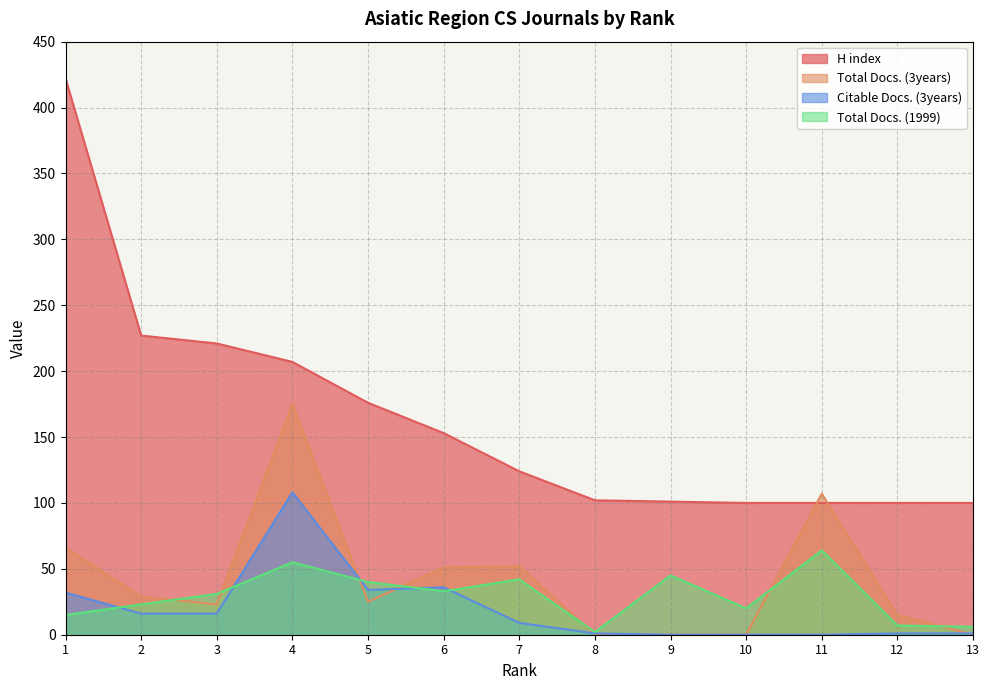

What is the difference between the Total Docs. (1999) values at 9 and 7?

3